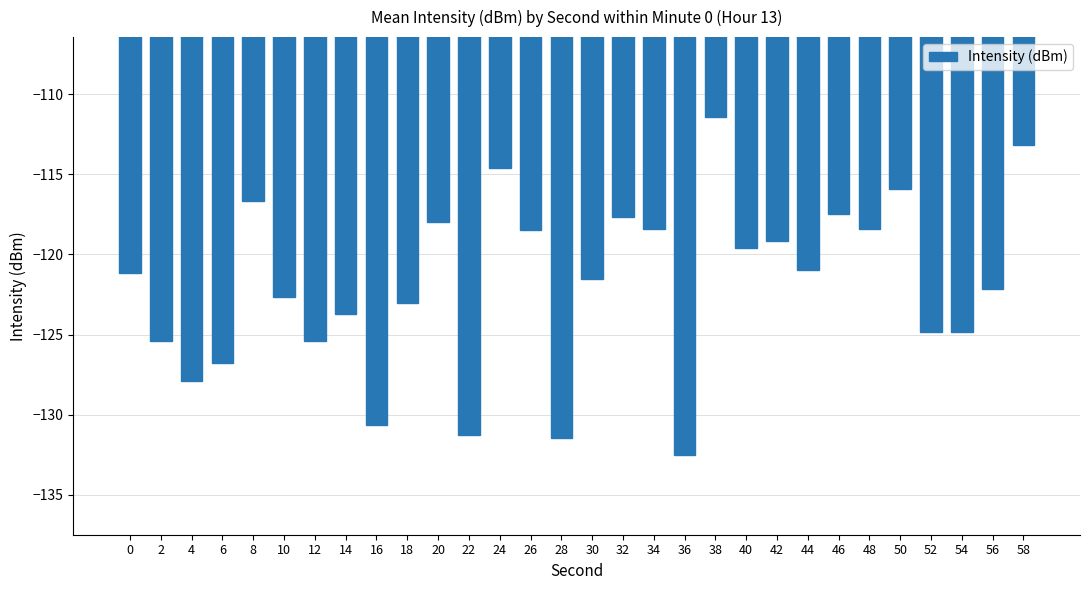

The chart shows a value of -116.7 at 8. True or false?

True